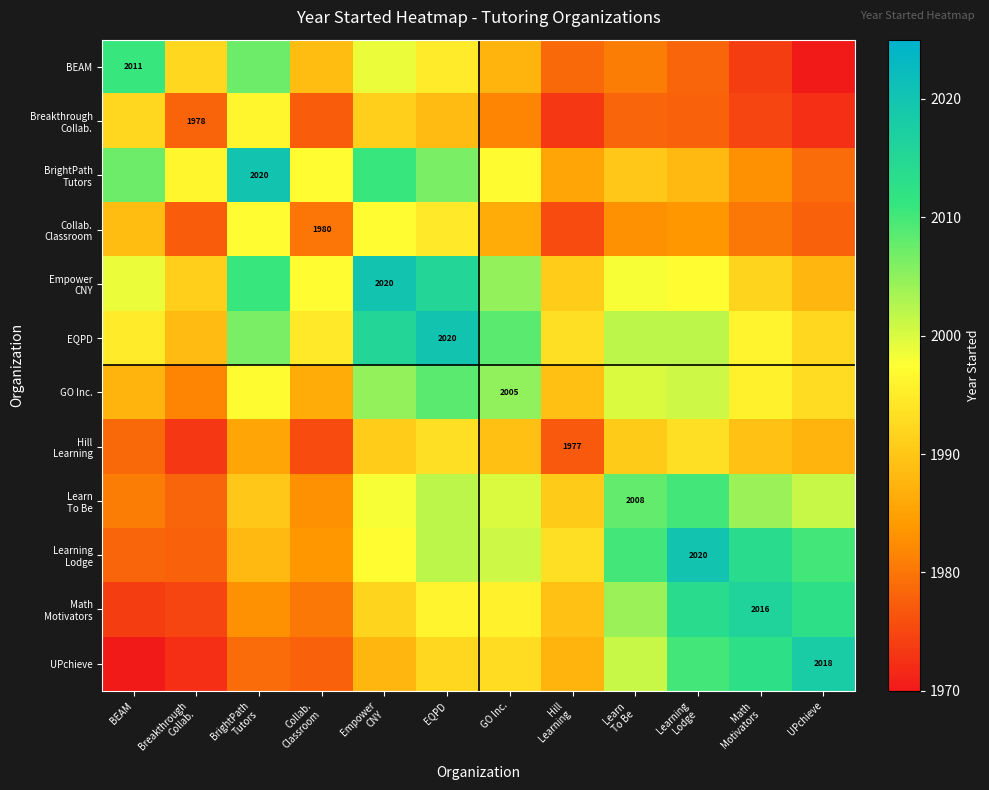

How many values in the Empower CNY series exceed 1998?

5